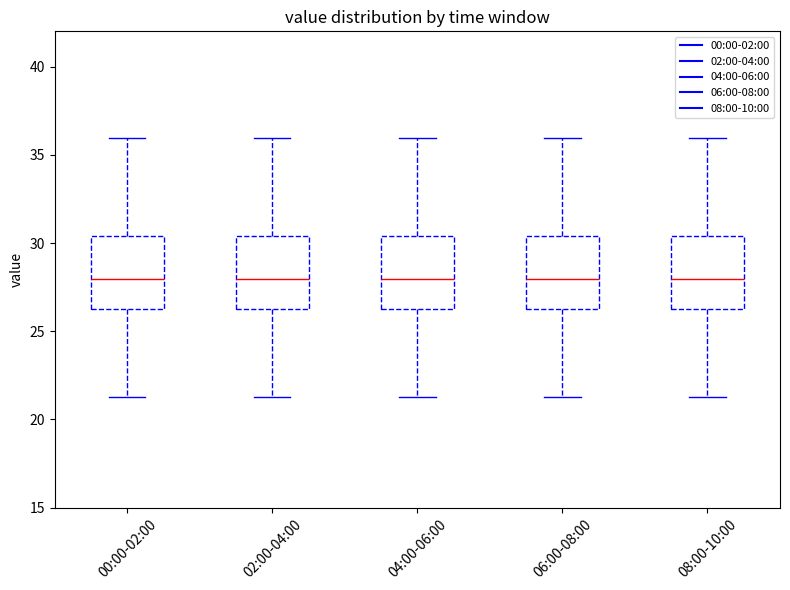

Reading left to right, transcribe this box plot: for each box, give where its median line is, the range the box spans, and where its two whiskers end, as read against the y-axis. The values are not printed on the chart, so give them approximately, as read against the axis.

00:00-02:00: median 28.0, box 26.5 to 30.5, whiskers 21.5 to 36.0
02:00-04:00: median 28.0, box 26.5 to 30.5, whiskers 21.5 to 36.0
04:00-06:00: median 28.0, box 26.5 to 30.5, whiskers 21.5 to 36.0
06:00-08:00: median 28.0, box 26.5 to 30.5, whiskers 21.5 to 36.0
08:00-10:00: median 28.0, box 26.5 to 30.5, whiskers 21.5 to 36.0